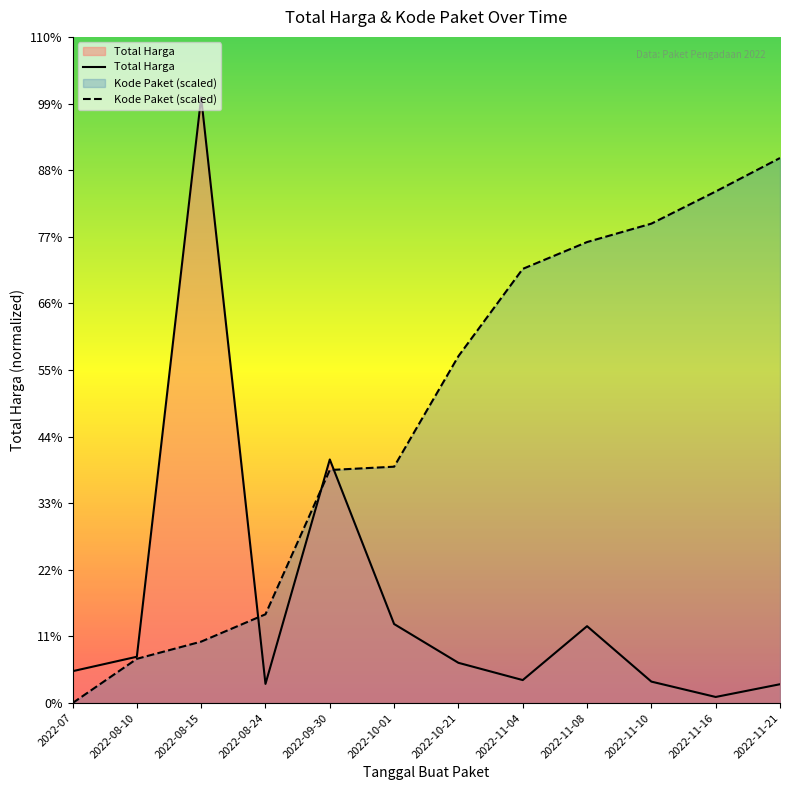

What are all the series names shown in the legend?

Total Harga, Kode Paket